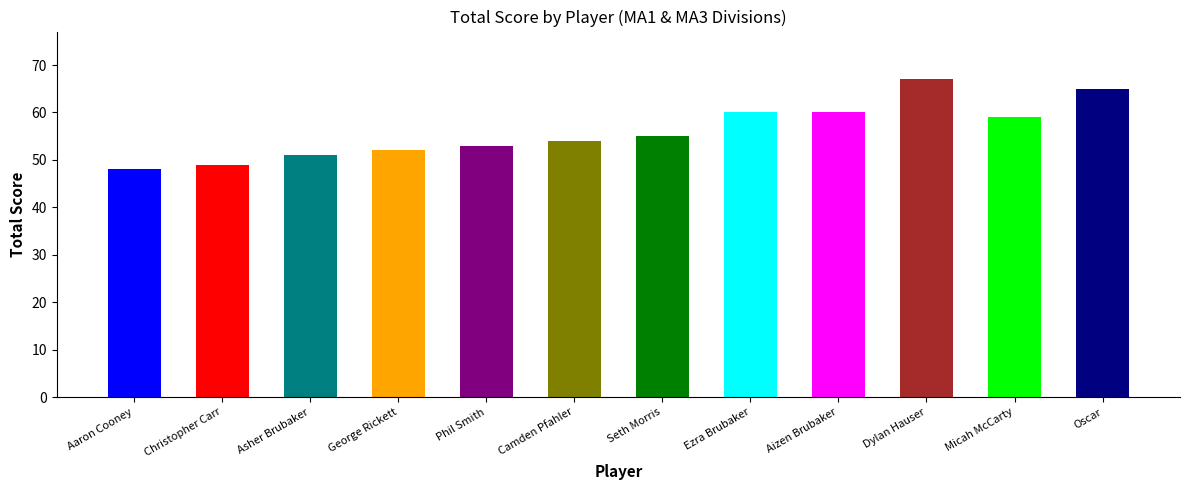

What is the change in value from Seth Morris to Ezra Brubaker?

+5